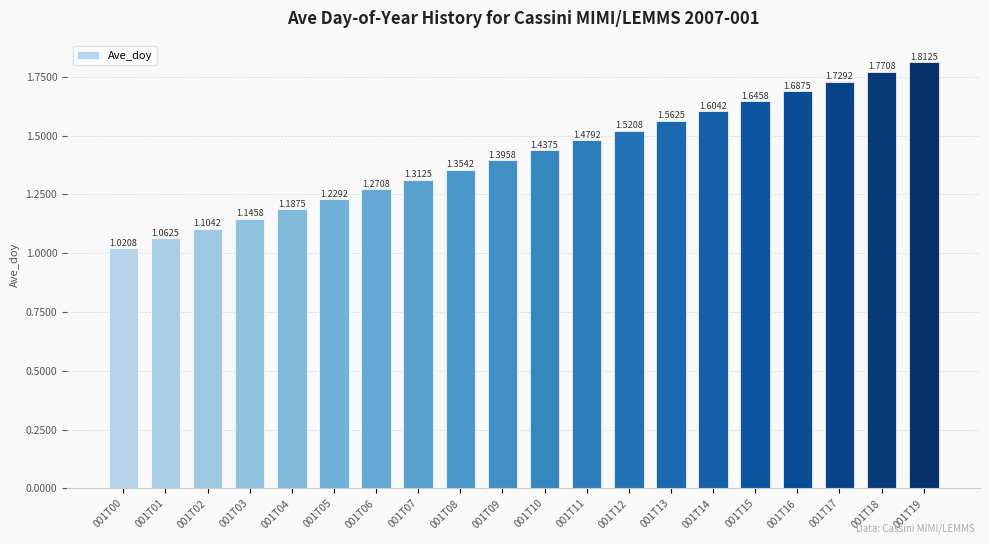

True or false: the data shows 2.1 at 001T06.

False